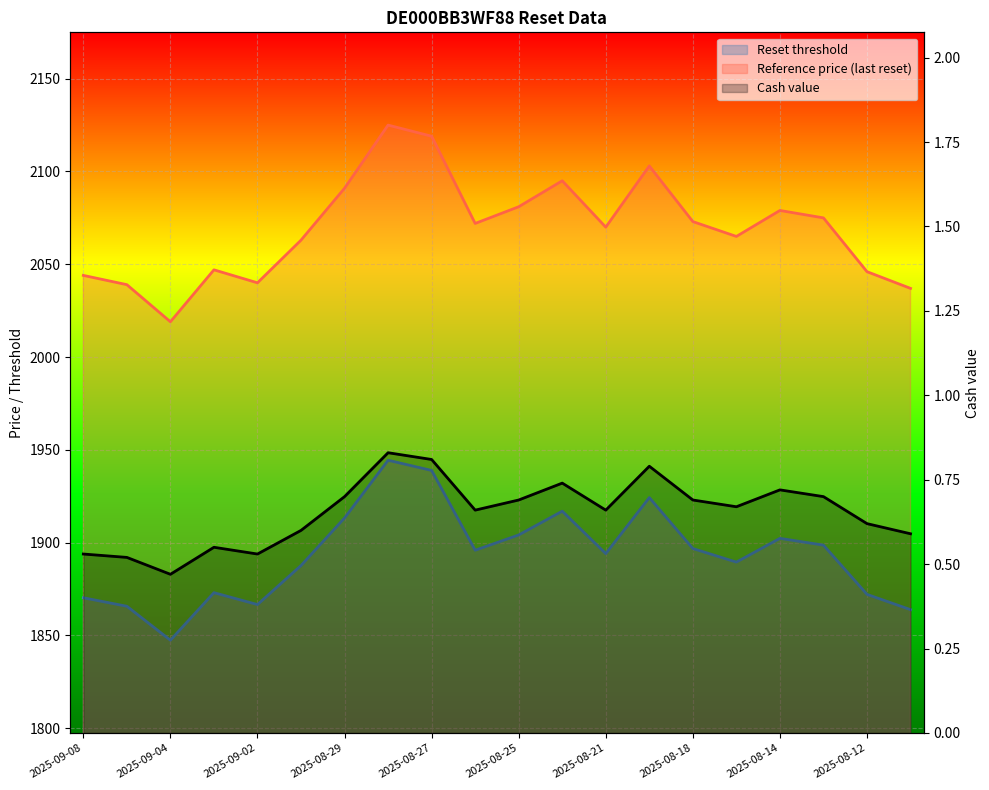

How many values in the Reference price (last reset) series are below 2072?

10